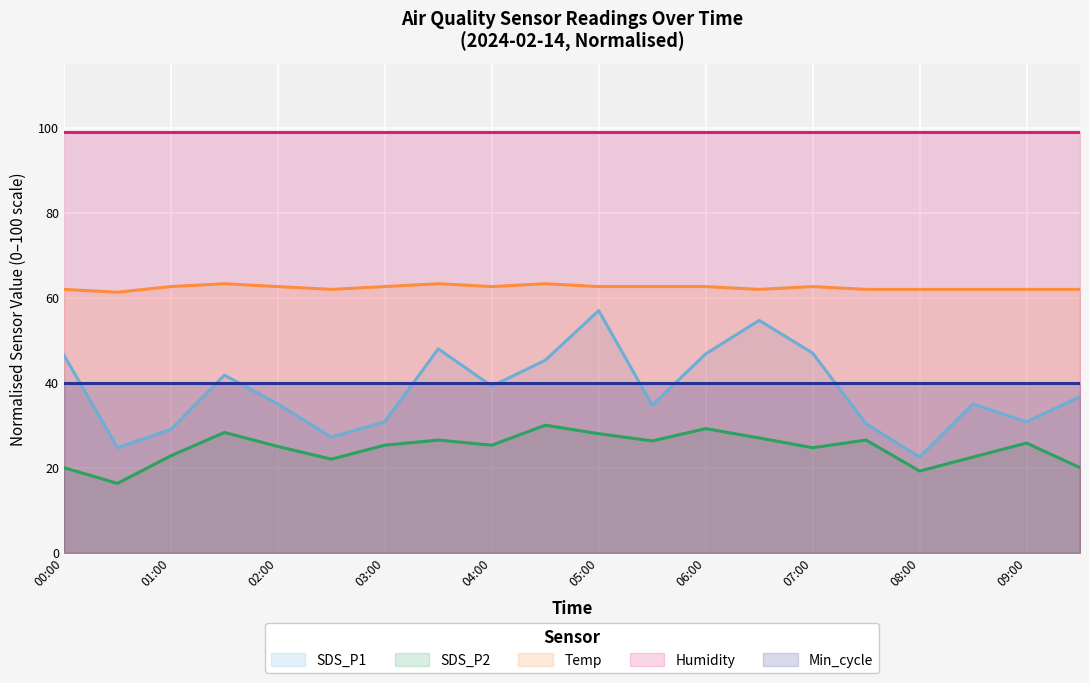

What is the difference between the maximum and minimum values in the SDS_P1 series?

34.5